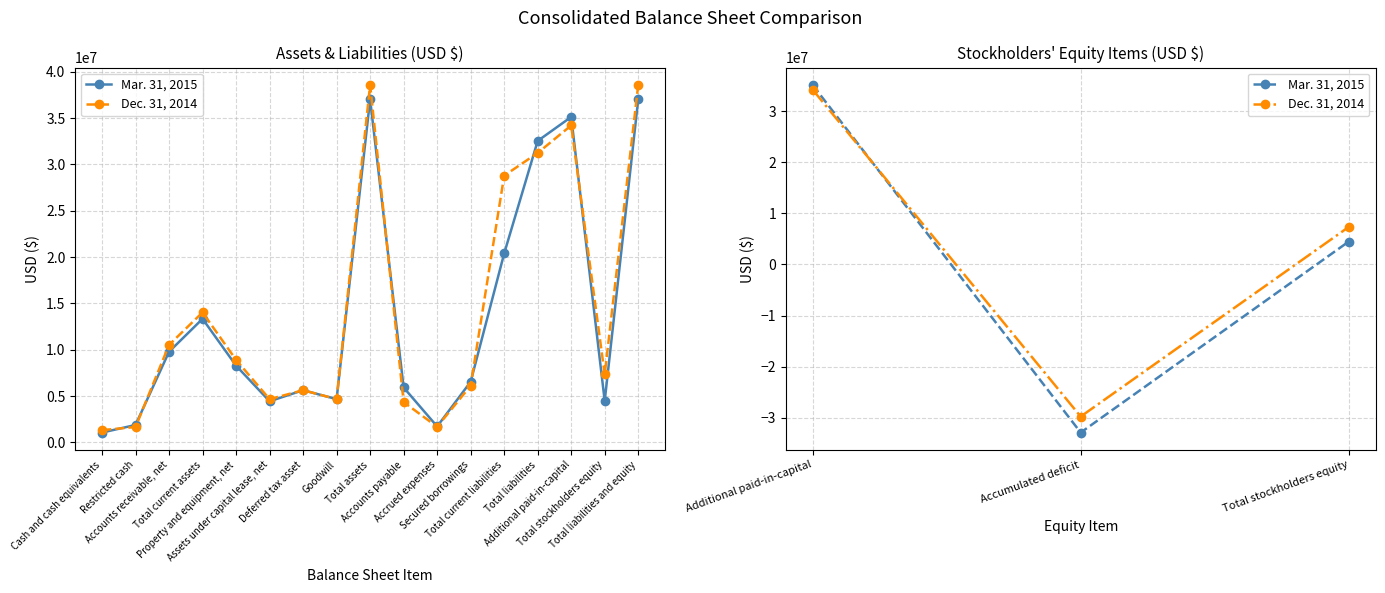

What is the difference between the maximum and second lowest values in the Dec. 31, 2014 series?

26876273